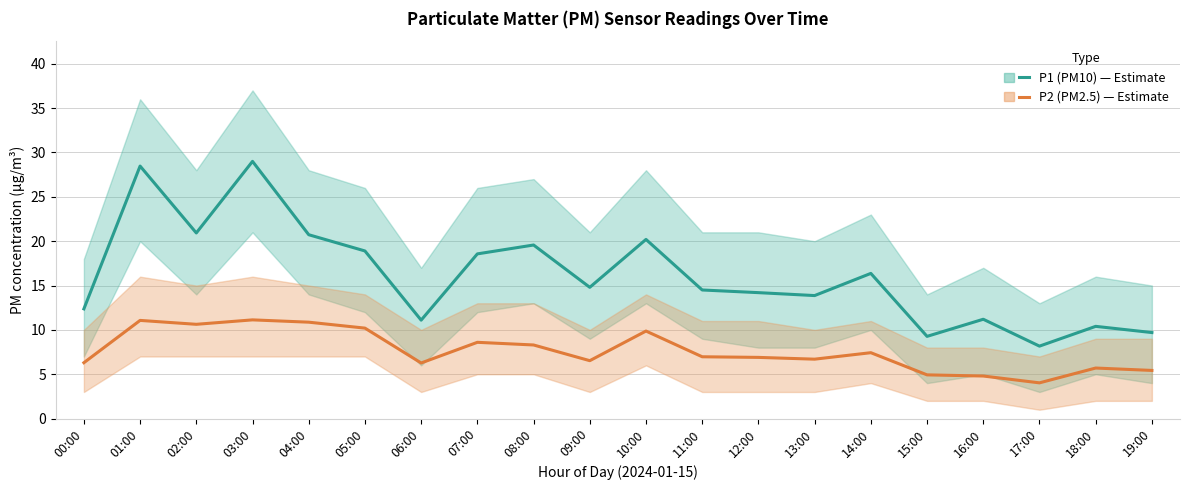

List the labels in order of P1 (PM10) value, largest first.

03:00, 01:00, 02:00, 04:00, 10:00, 08:00, 05:00, 07:00, 14:00, 09:00, 11:00, 12:00, 13:00, 00:00, 16:00, 06:00, 18:00, 19:00, 15:00, 17:00